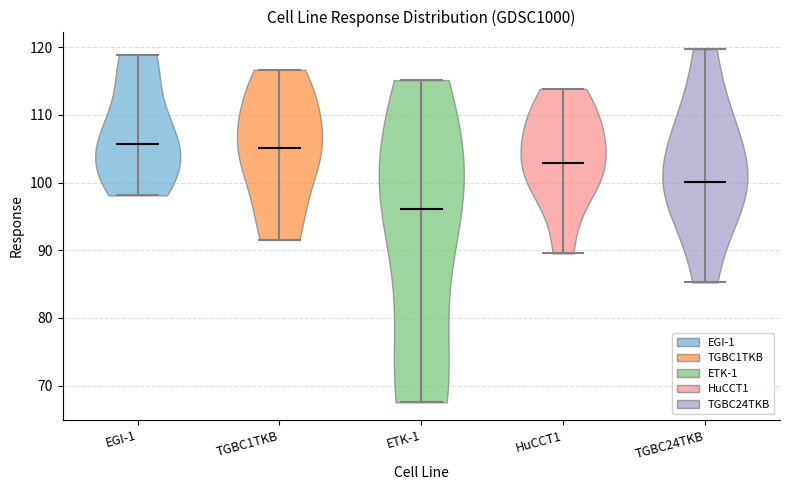

Reading left to right, read every violin against the y-axis: where its median line is, and the lowest and highest points it reaches. The values are not printed on the chart, so give them approximately, as read against the axis.

EGI-1: median line 106, lowest point 98, highest point 119
TGBC1TKB: median line 105, lowest point 92, highest point 117
ETK-1: median line 96, lowest point 68, highest point 115
HuCCT1: median line 103, lowest point 90, highest point 114
TGBC24TKB: median line 100, lowest point 85, highest point 120